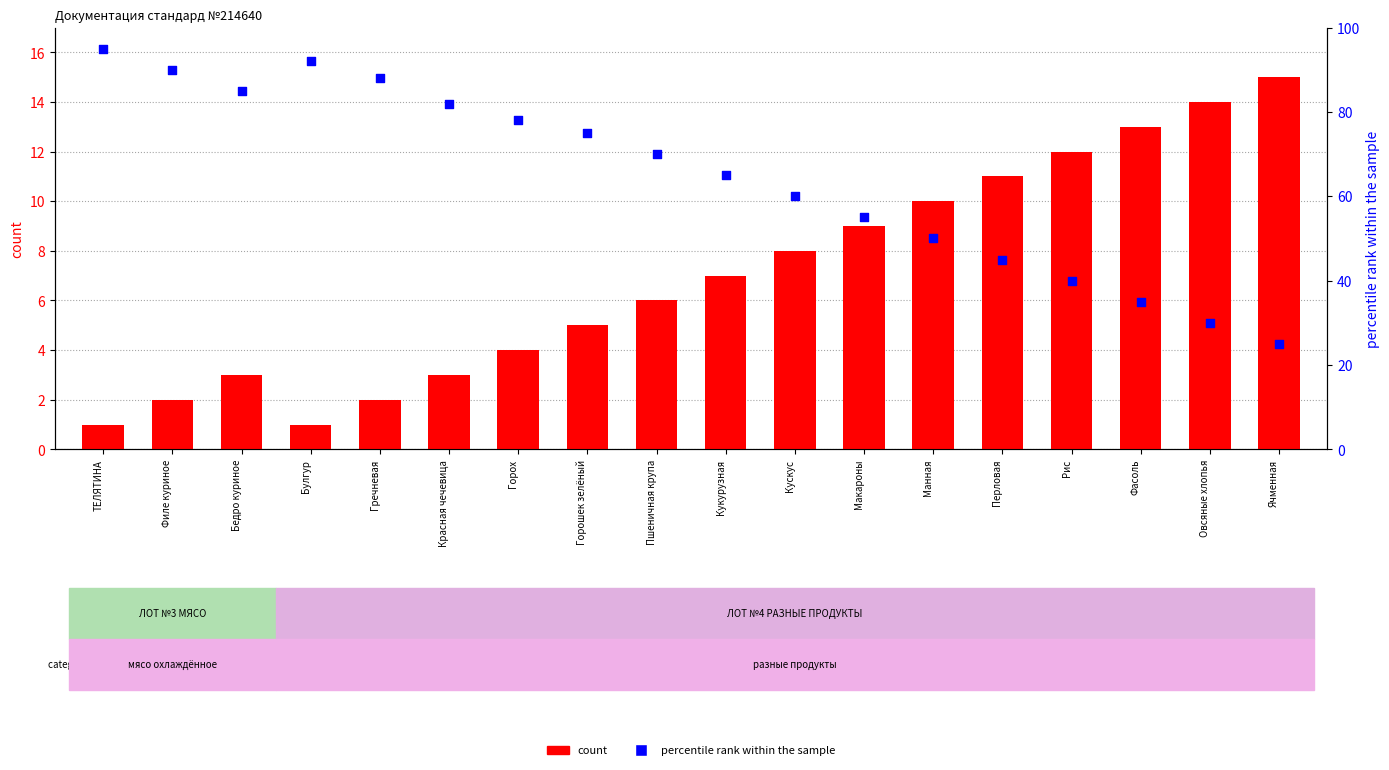

At how many categories does at least one series exceed 67?

9